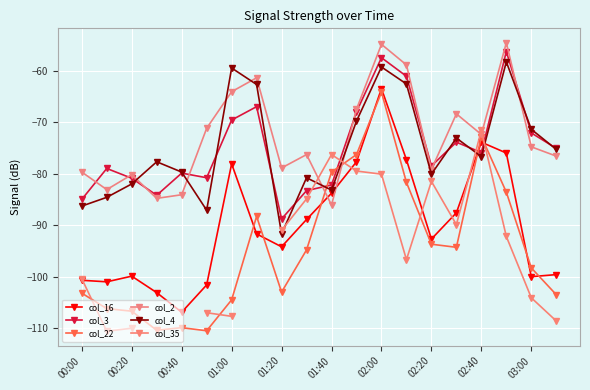

Is this an area chart (filled region under the line)?

No